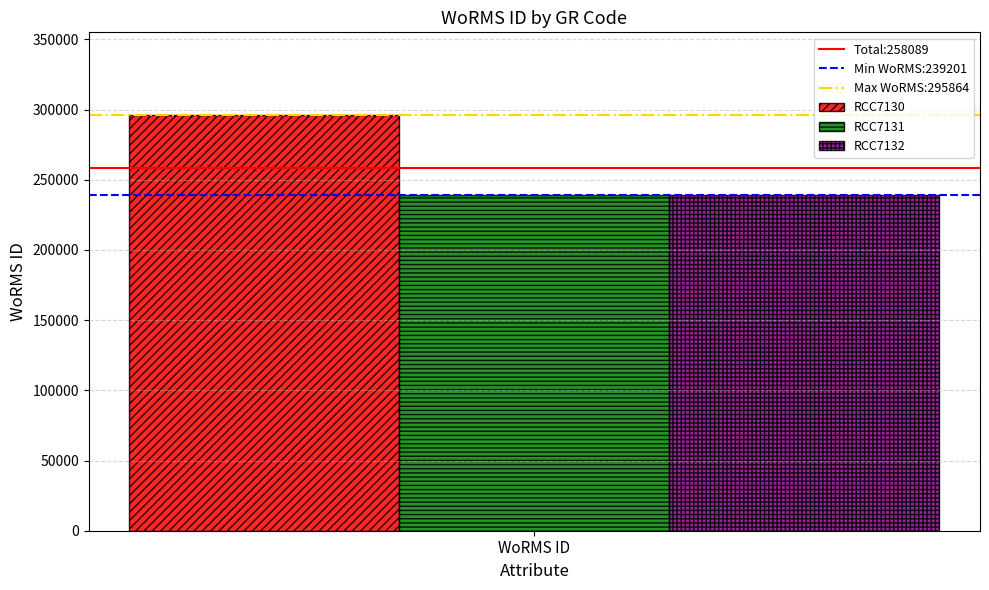

What is the minimum value shown in the chart?

239201